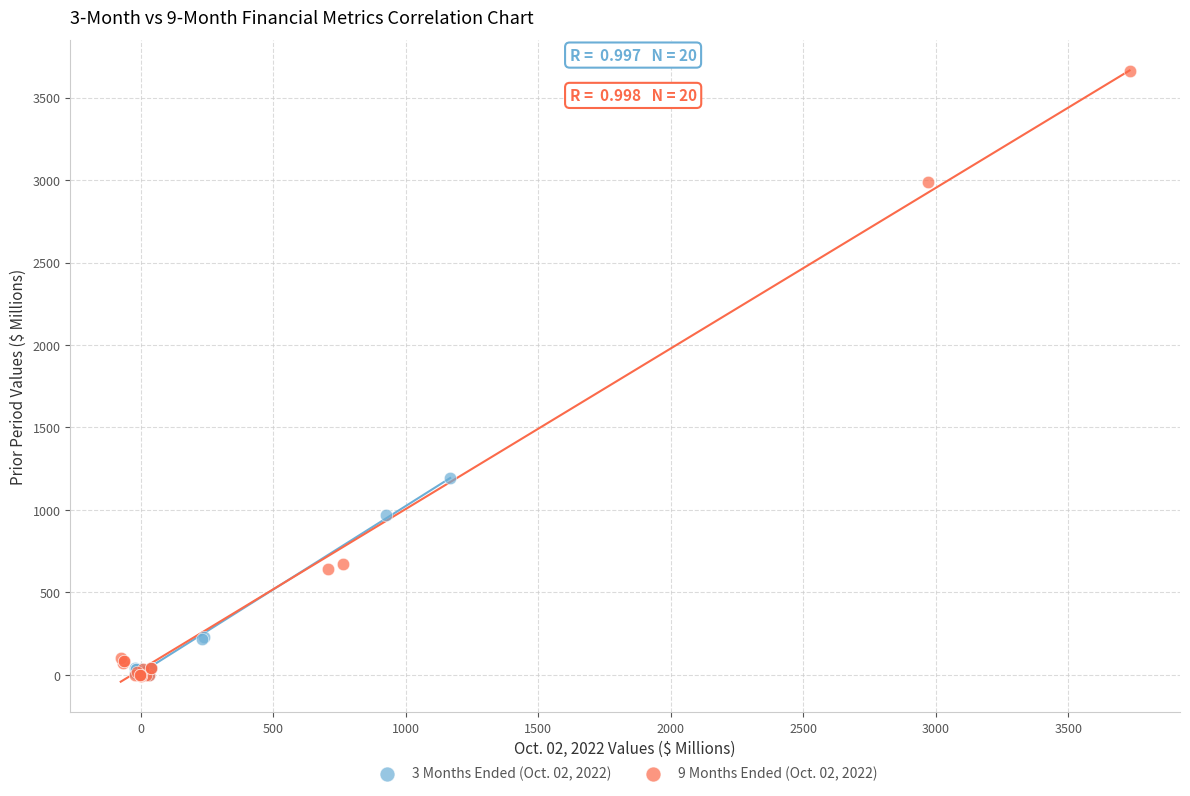

What are all the series names shown in the legend?

3 Months Ended (Oct. 02, 2022), 9 Months Ended (Oct. 02, 2022)